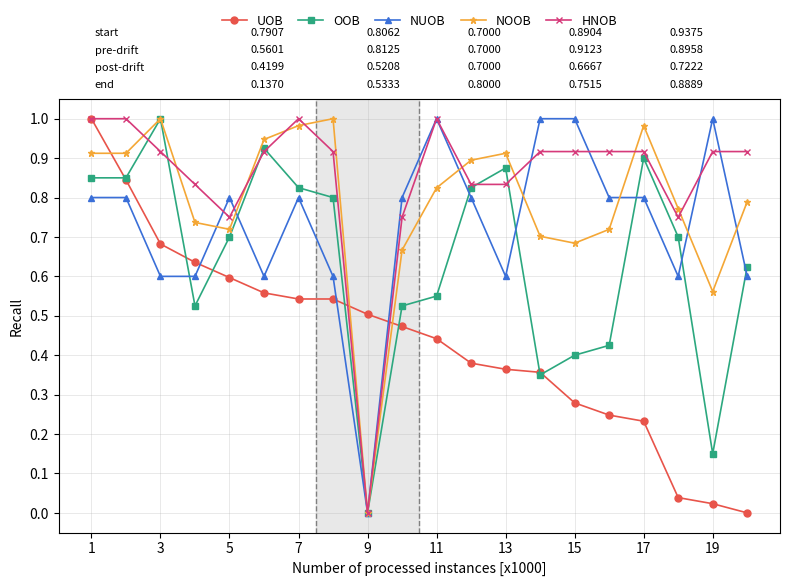

Which series has the largest total across all categories?

HNOB